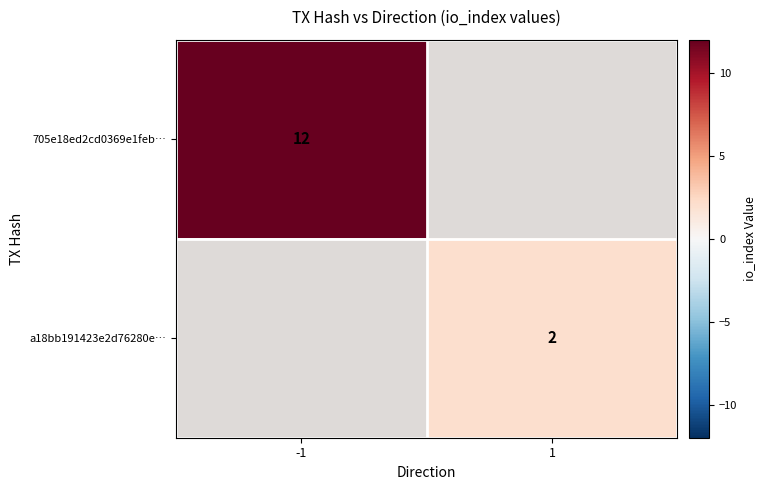

The a18bb191423e2d76280e… series shows 2 at 1. True or false?

True